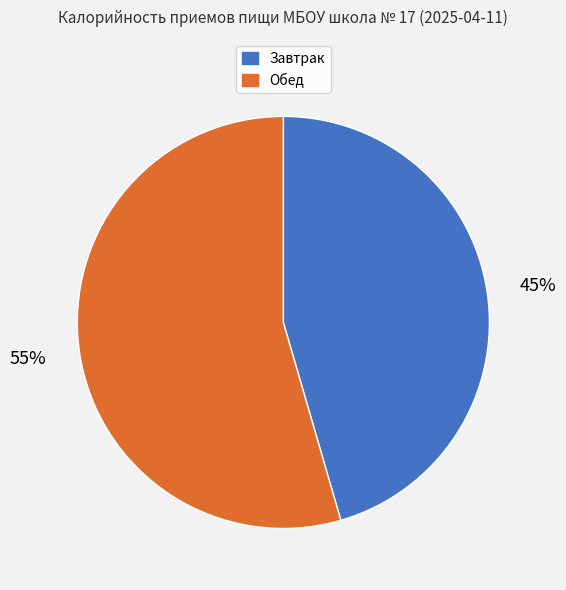

To the nearest percent, what percentage of the pie is Завтрак?

45%